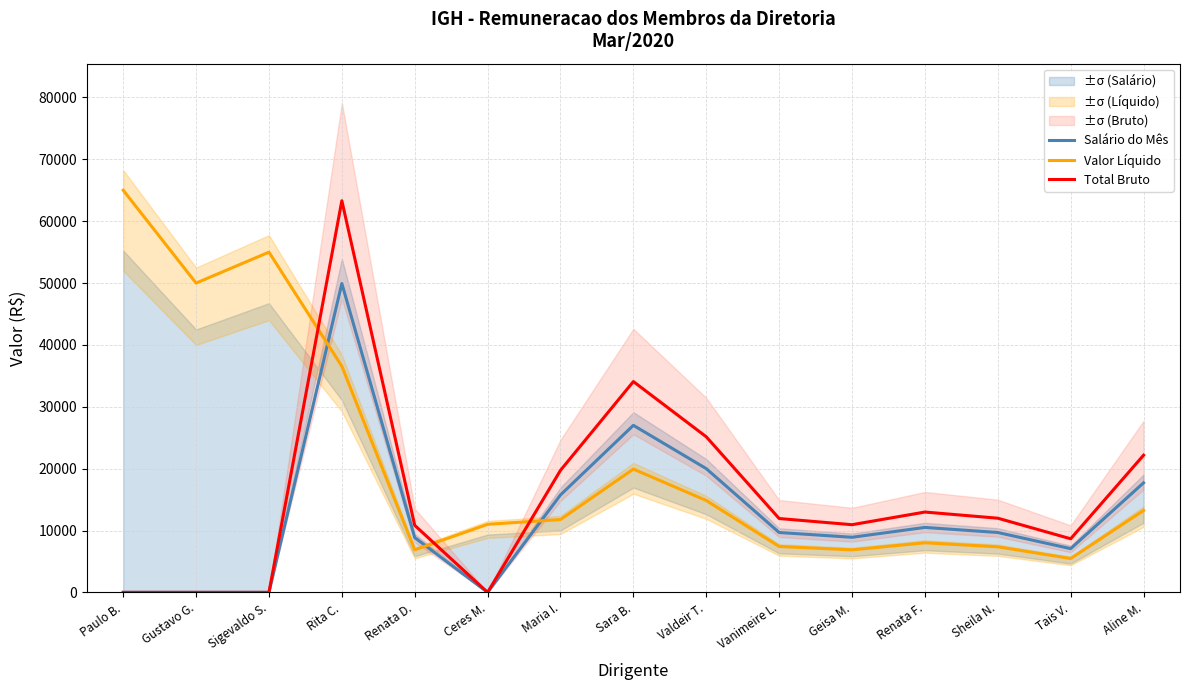

Reading right to left, extract all data points from this chart.

Salário do Mês: Aline M.=17703.4	Tais V.=7068.6	Sheila N.=9676.7	Renata F.=10500.0	Geisa M.=8905.0	Vanimeire L.=9676.7	Valdeir T.=20000.0	Sara B.=27000.0	Maria I.=15750.0	Ceres M.=0.0	Renata D.=8853.5	Rita C.=49922.2	Sigevaldo S.=0.0	Gustavo G.=0.0	Paulo B.=0.0
Valor Líquido: Aline M.=13237.5	Tais V.=5475.1	Sheila N.=7366.0	Renata F.=8016.0	Geisa M.=6872.8	Vanimeire L.=7418.1	Valdeir T.=14852.4	Sara B.=19927.4	Maria I.=11771.1	Ceres M.=11000.0	Renata D.=6875.4	Rita C.=36546.0	Sigevaldo S.=54990.0	Gustavo G.=49990.0	Paulo B.=65000.0
Total Bruto: Aline M.=22169.4	Tais V.=8662.1	Sheila N.=11987.4	Renata F.=12984.0	Geisa M.=10937.2	Vanimeire L.=11935.3	Valdeir T.=25147.6	Sara B.=34072.6	Maria I.=19728.9	Ceres M.=0.0	Renata D.=10831.5	Rita C.=63298.5	Sigevaldo S.=0.0	Gustavo G.=0.0	Paulo B.=0.0